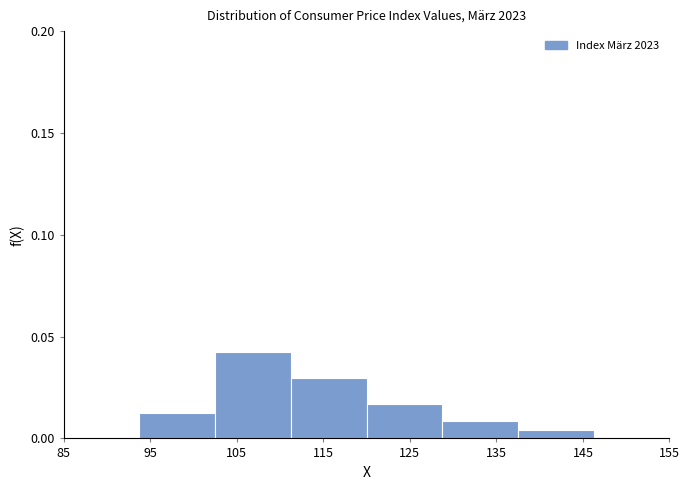

Which range on the x-axis has the tallest bar?

103 to 111